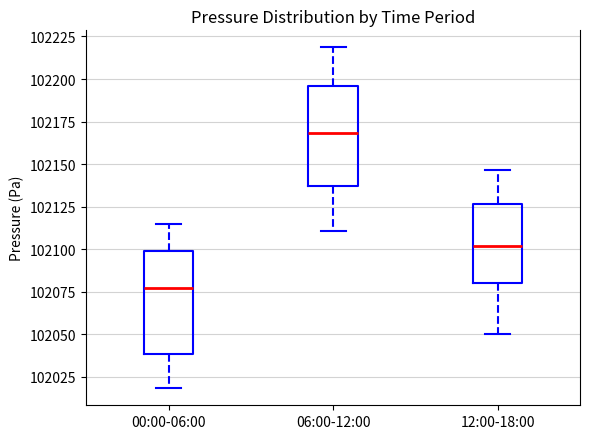

Reading left to right, read every box against the y-axis: the position of its median line, the range the box covers, and the ends of its whiskers. The values are not printed on the chart, so give them approximately, as read against the axis.

00:00-06:00: median 102075, box 102040 to 102100, whiskers 102020 to 102115
06:00-12:00: median 102170, box 102135 to 102195, whiskers 102110 to 102220
12:00-18:00: median 102100, box 102080 to 102125, whiskers 102050 to 102145